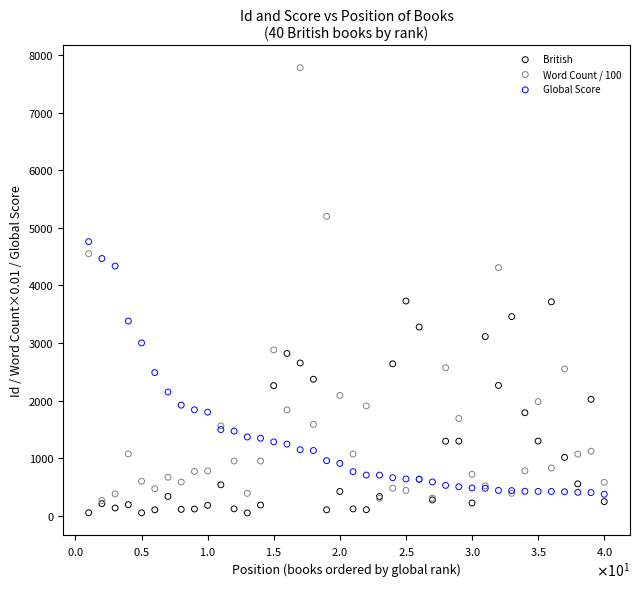

What are all the series names shown in the legend?

British, Word Count / 100, Global Score